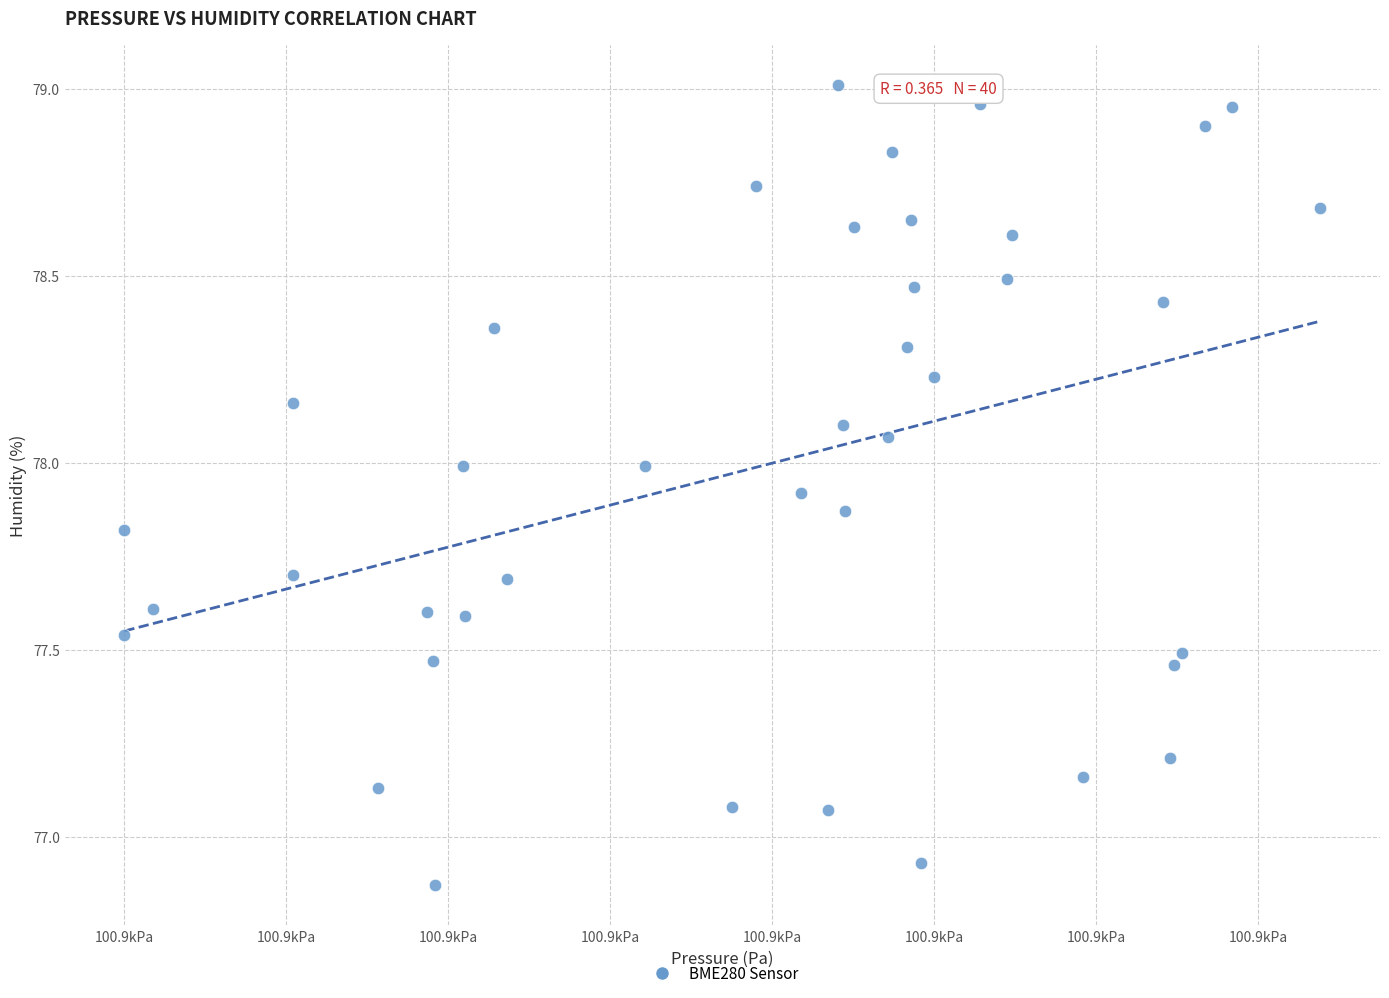

What is the range of Y values (max minus min)?

2.1